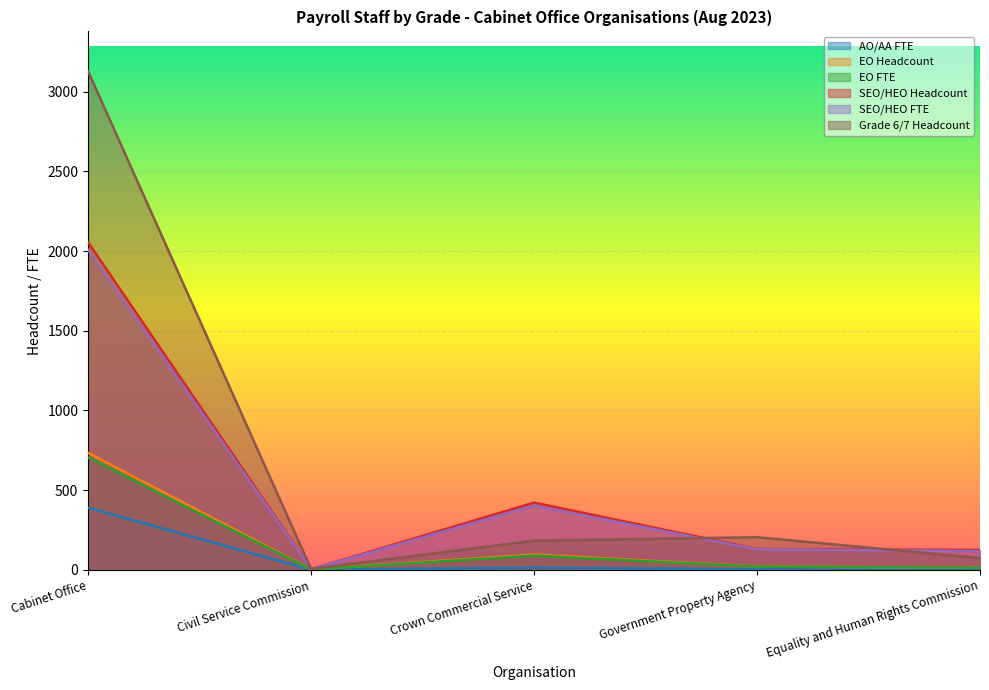

How many lines are shown in the chart?

6